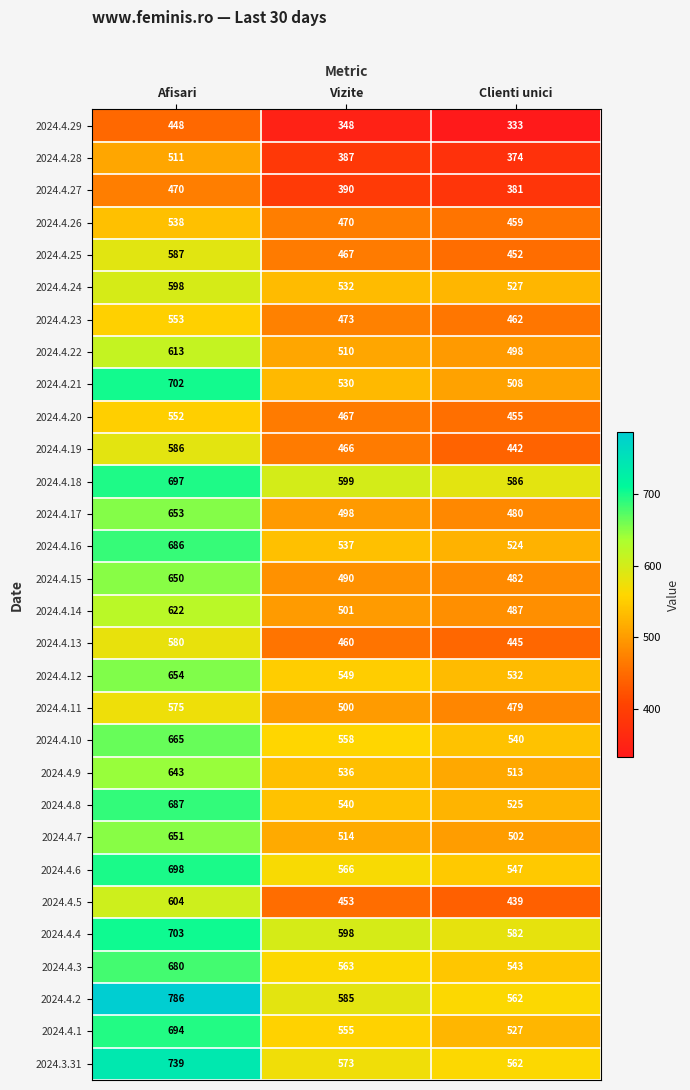

What is the spread (max minus min) of values at Vizite?

251